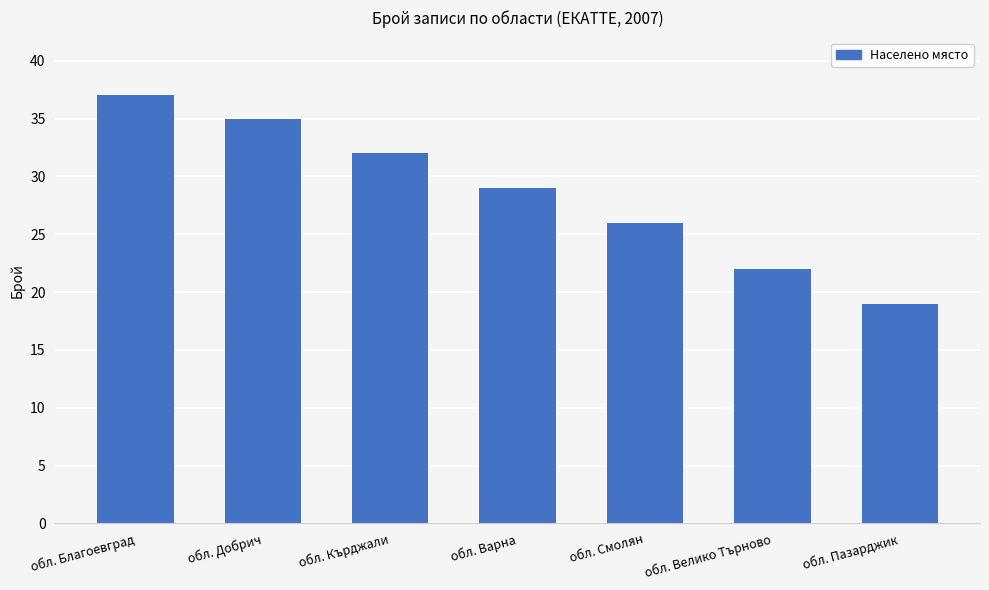

True or false: the data shows 39 at обл. Велико Търново.

False